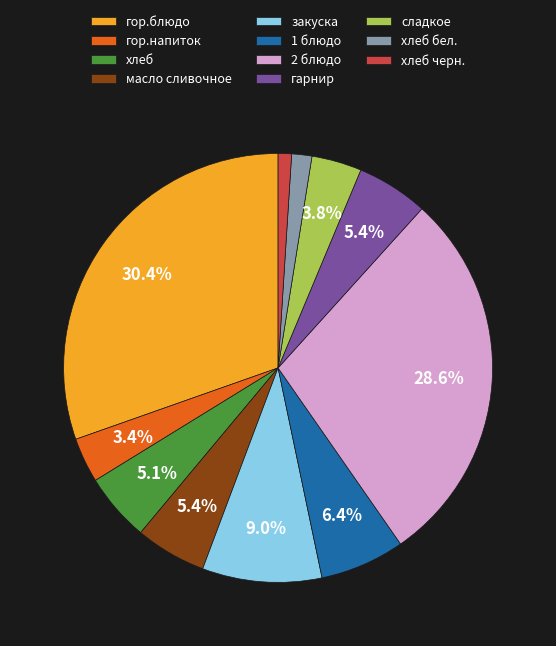

What percentage is the 2 блюдо slice, to the nearest percent?

29%